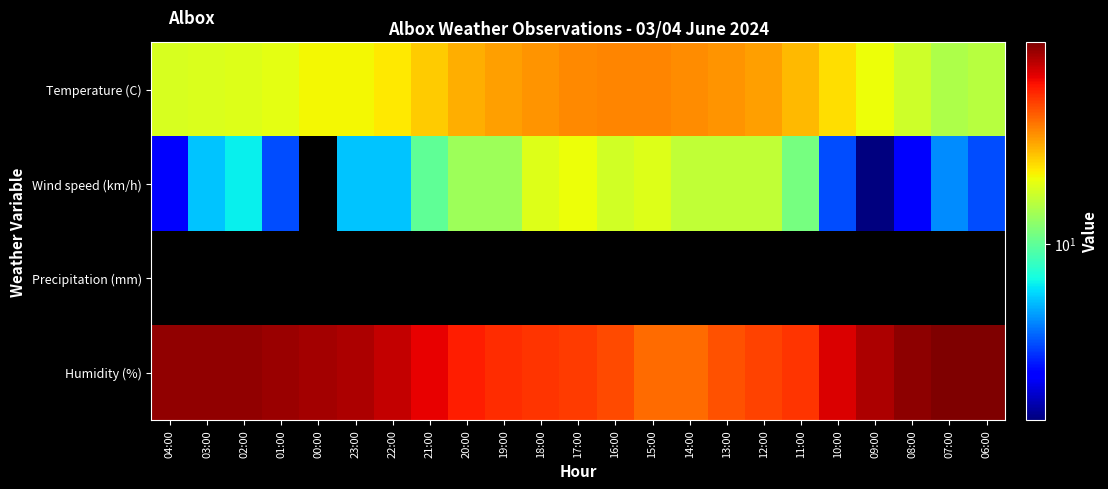

At how many categories does at least one series exceed 28?

23